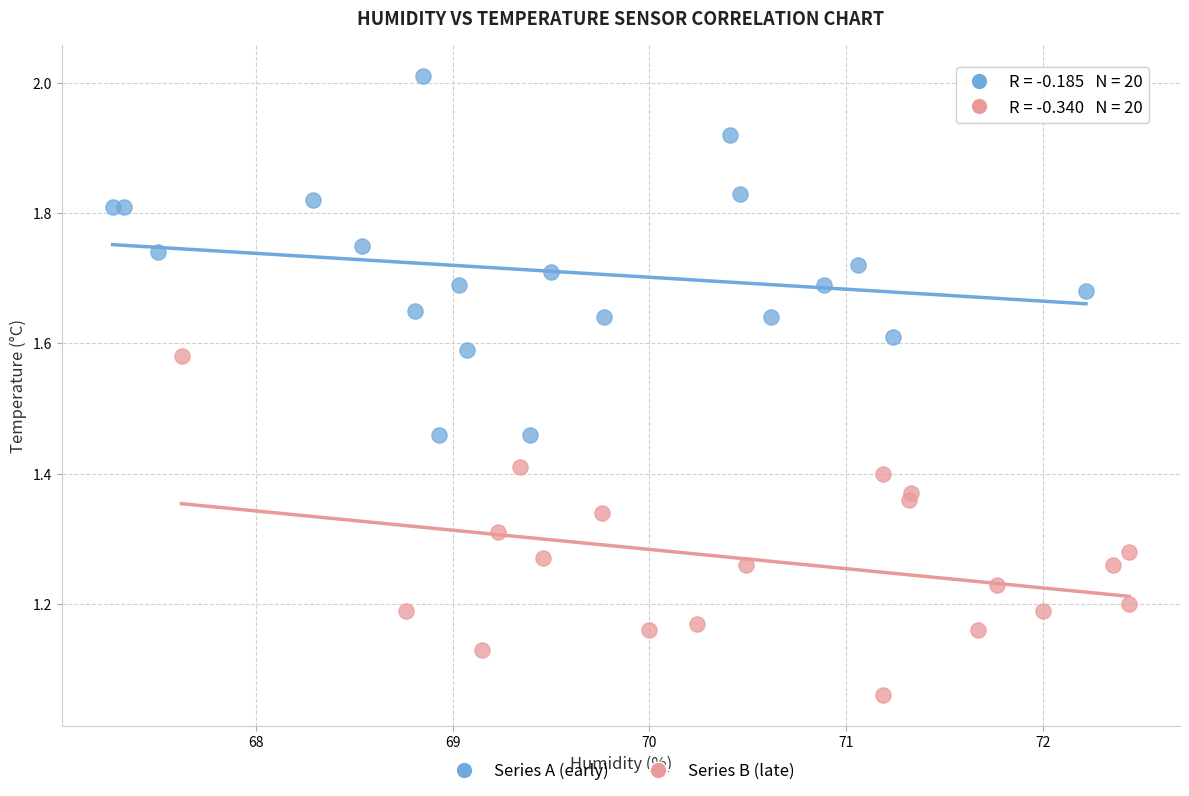

What are all the series names shown in the legend?

Series A (early), Series B (late)